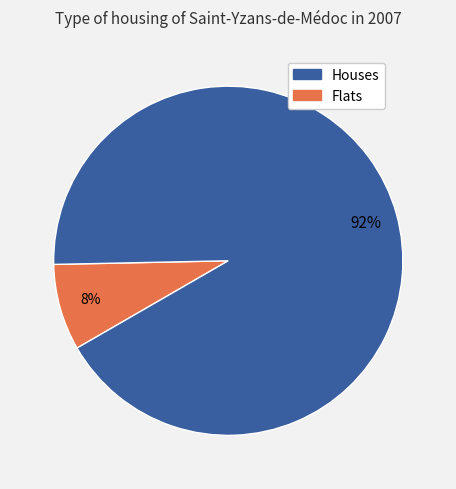

Does any single category account for the majority?

Yes